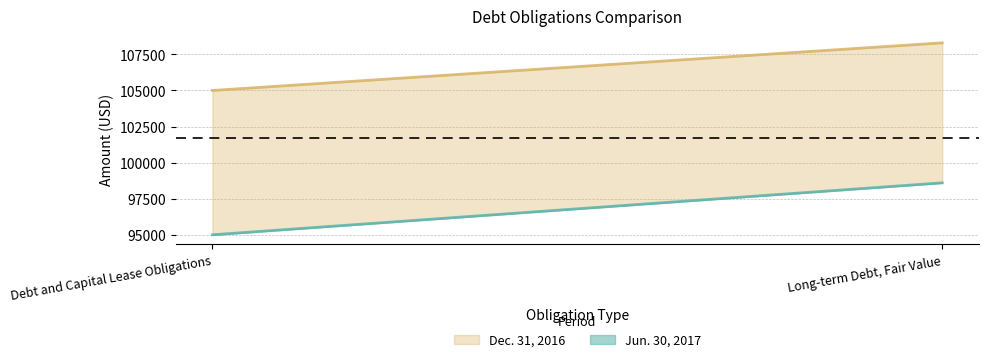

How many lines are shown in the chart?

2